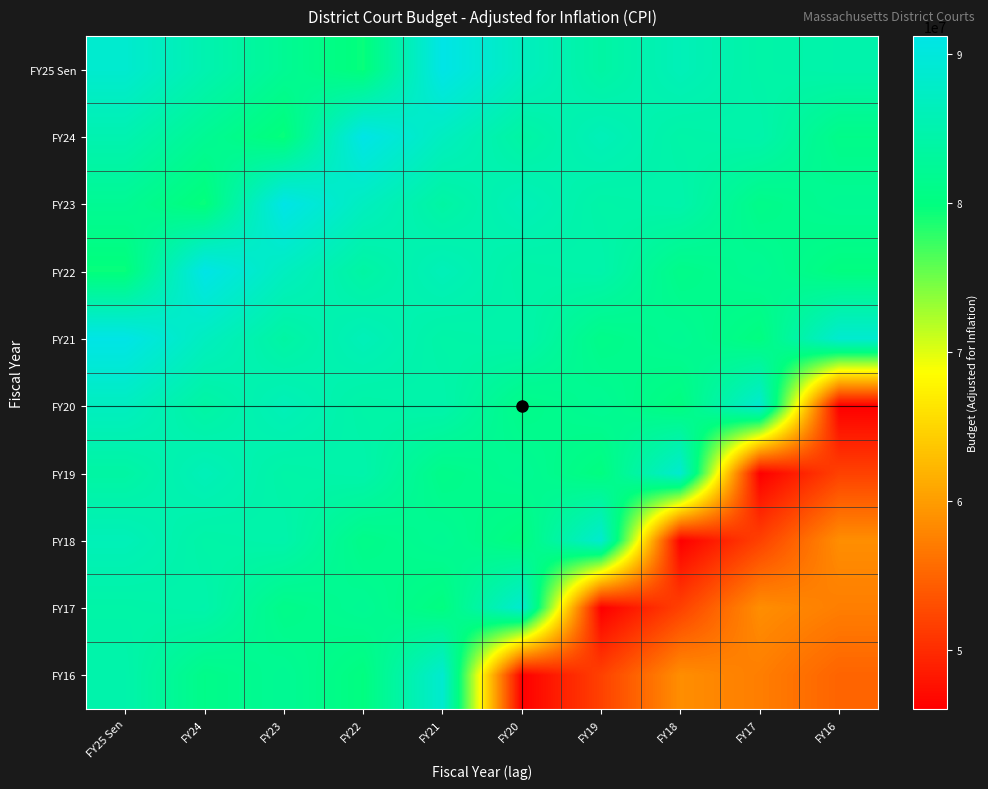

What is the total value across all series at FY18?

743168771